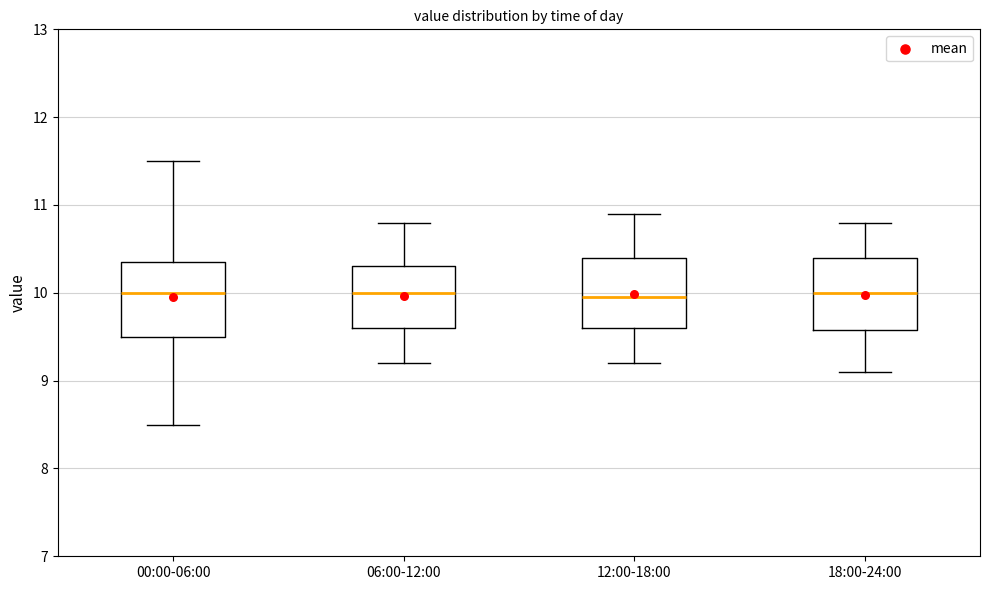

Reading left to right, read every box against the y-axis: the position of its median line, the range the box covers, and the ends of its whiskers. The values are not printed on the chart, so give them approximately, as read against the axis.

00:00-06:00: median 10.0, box 9.5 to 10.4, whiskers 8.5 to 11.5
06:00-12:00: median 10.0, box 9.6 to 10.3, whiskers 9.2 to 10.8
12:00-18:00: median 10.0, box 9.6 to 10.4, whiskers 9.2 to 10.9
18:00-24:00: median 10.0, box 9.6 to 10.4, whiskers 9.1 to 10.8